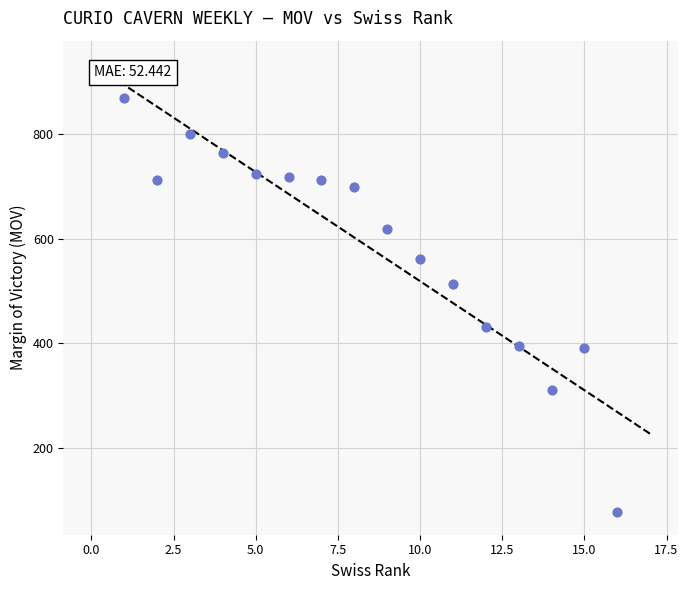

What is the range of Y values (max minus min)?

790